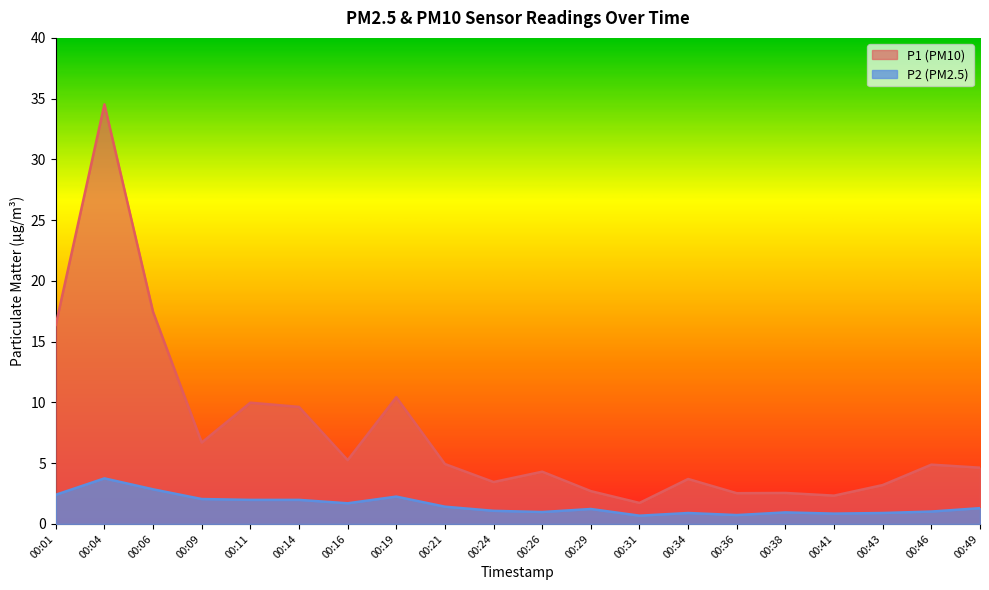

Reading left to right, extract all data points from this chart.

P1: 16.4	34.5	17.4	6.7	10.0	9.6	5.2	10.4	4.9	3.5	4.3	2.7	1.7	3.7	2.5	2.5	2.3	3.2	4.9	4.6
P2: 2.4	3.8	2.9	2.0	2.0	2.0	1.7	2.2	1.4	1.1	1.0	1.2	0.7	0.9	0.7	0.9	0.8	0.9	1.0	1.3